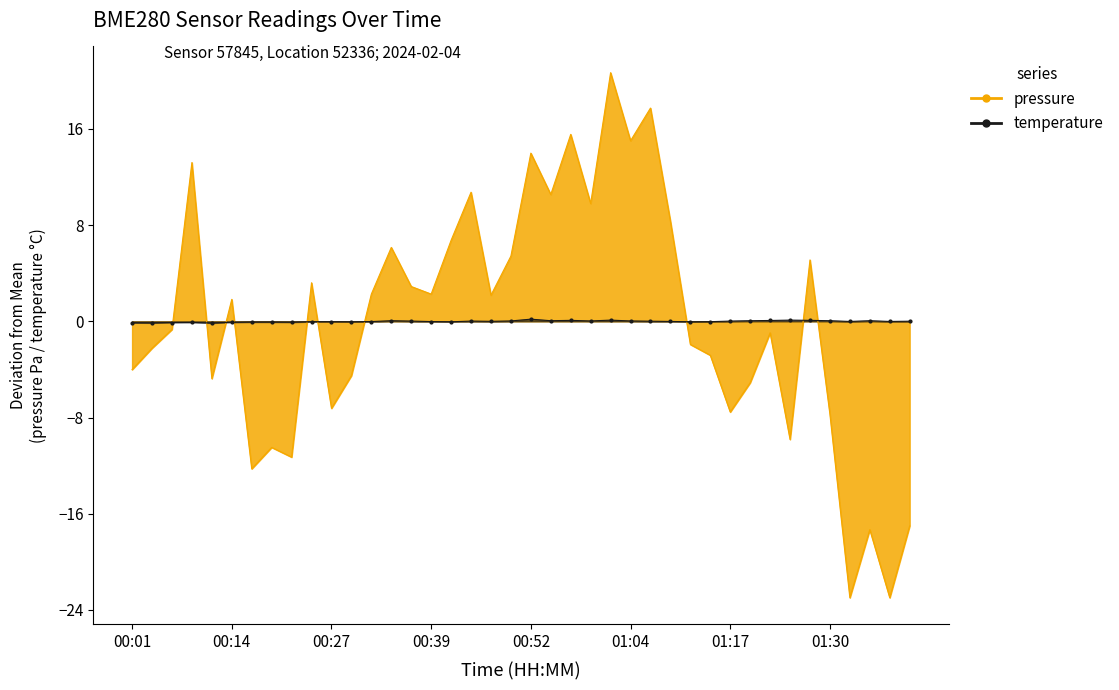

Where do pressure and temperature first cross each other?

00:06 and 00:09